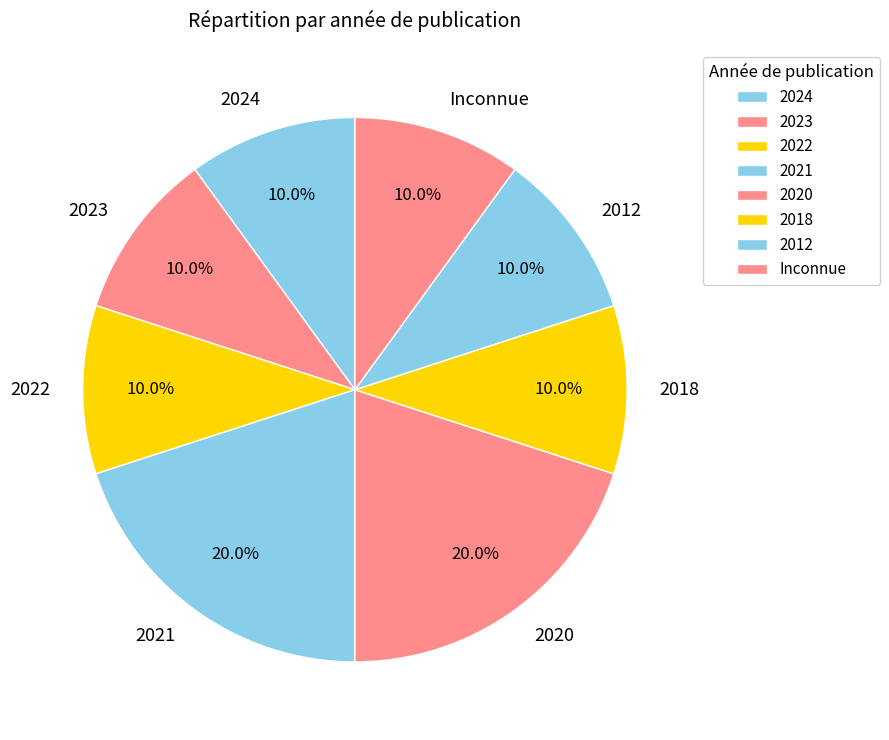

Count the number of slices in the pie.

8